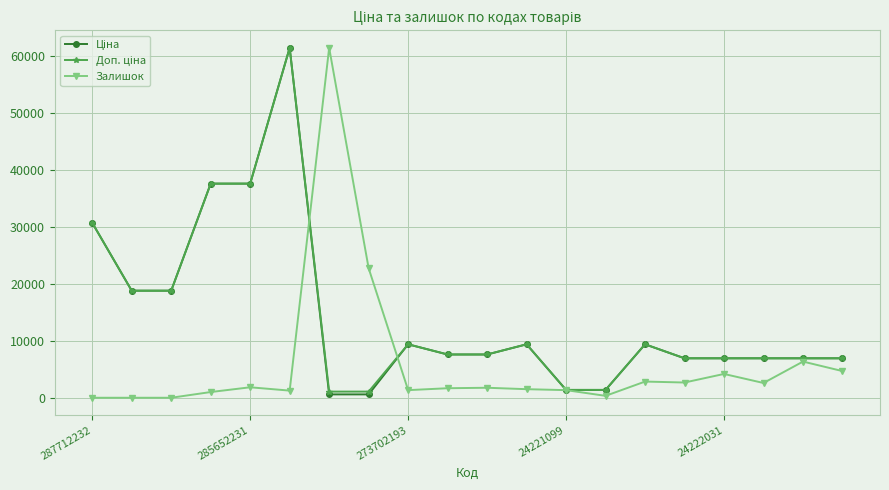

Which series has the widest spread of values?

Залишок